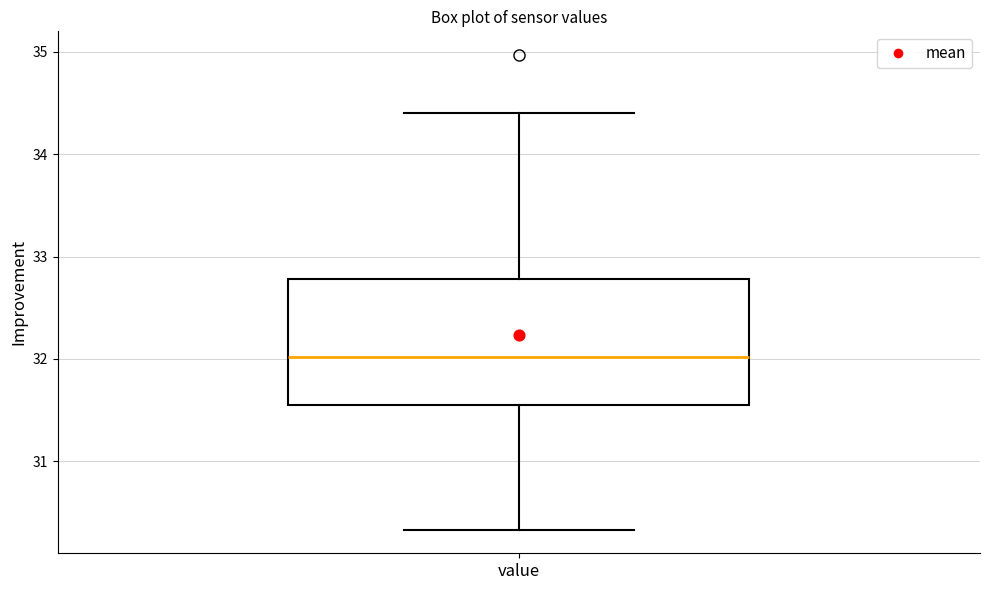

Where is the lower edge of the box for value on the y-axis? The values are not printed on the chart, so give them approximately, as read against the axis.

31.6